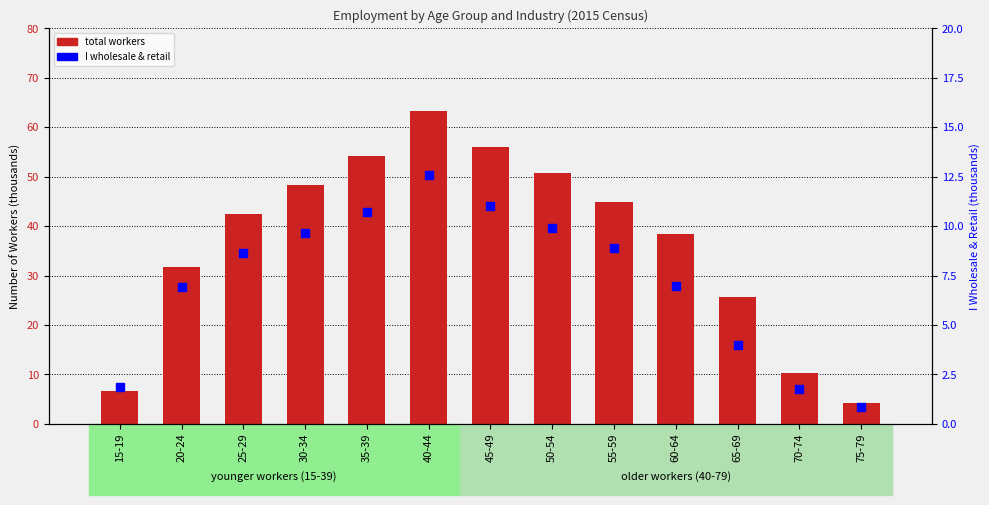

What is the total value across all series at 40-44?

75.9